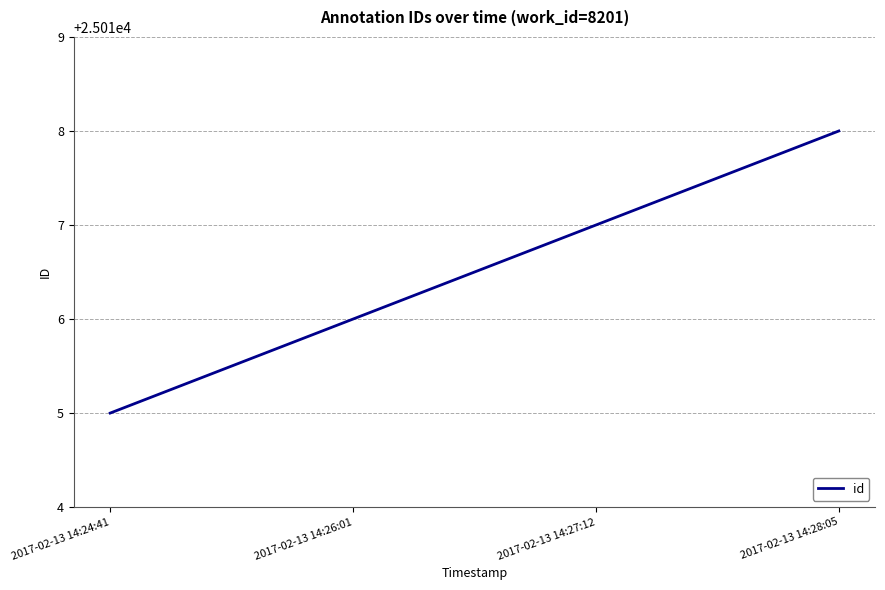

Reading left to right, list all the values displayed in this chart.

2017-02-13 14:24:41=25015	2017-02-13 14:26:01=25016	2017-02-13 14:27:12=25017	2017-02-13 14:28:05=25018